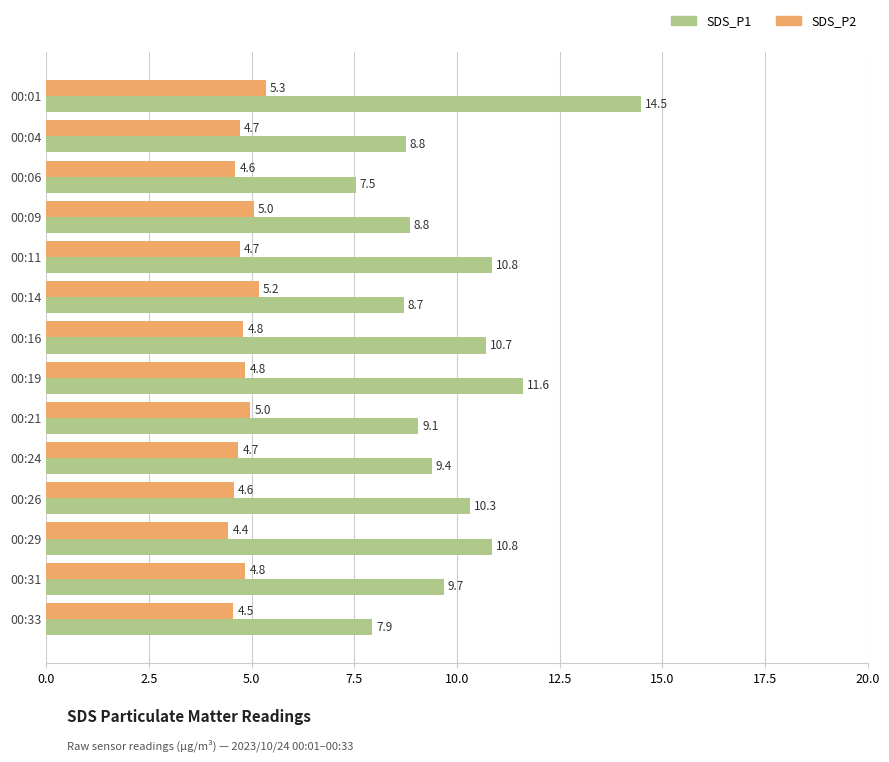

The value of SDS_P1 at 00:16 is 5.8. True or false?

False